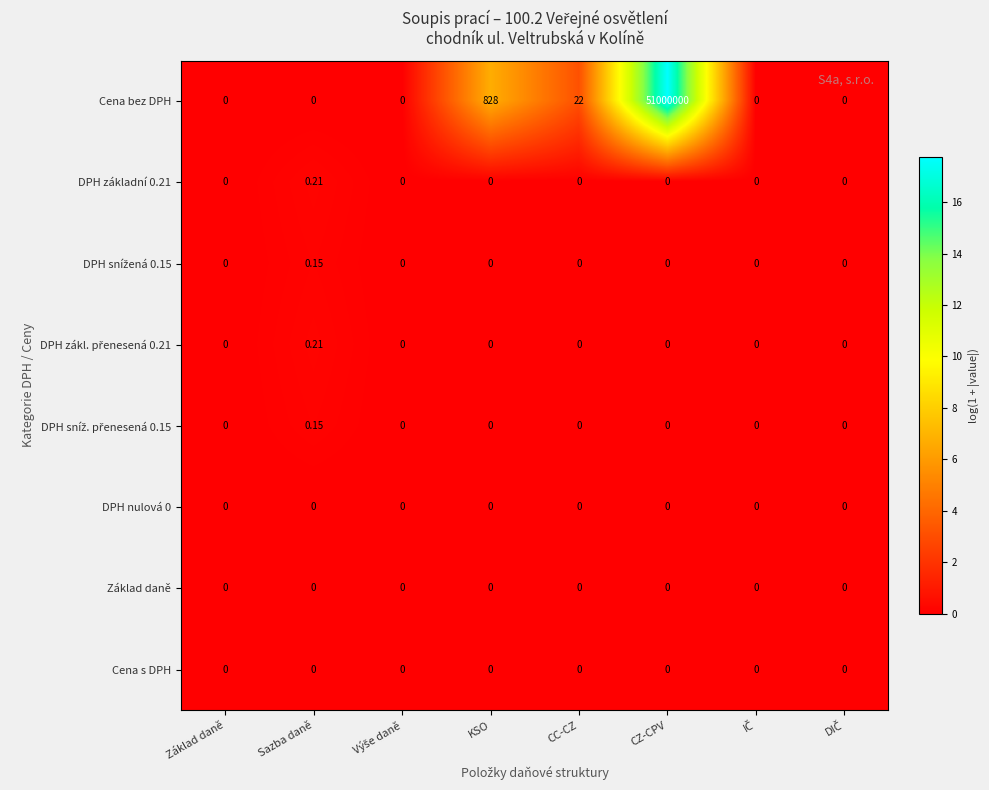

Which series has the largest total across all categories?

Cena bez DPH